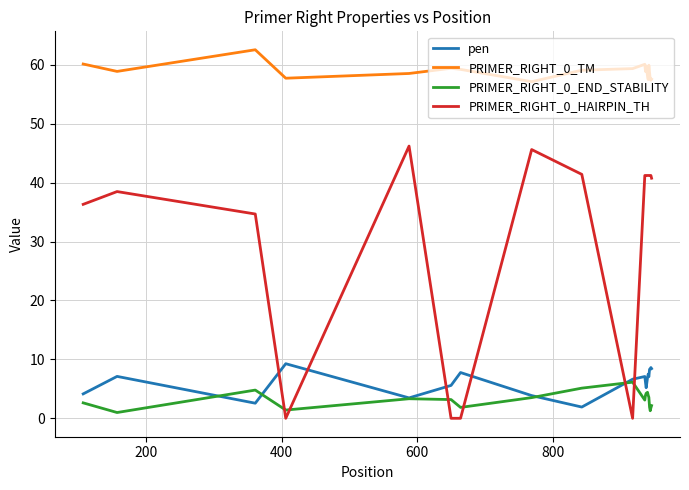

What is the maximum value shown in the chart?

62.6